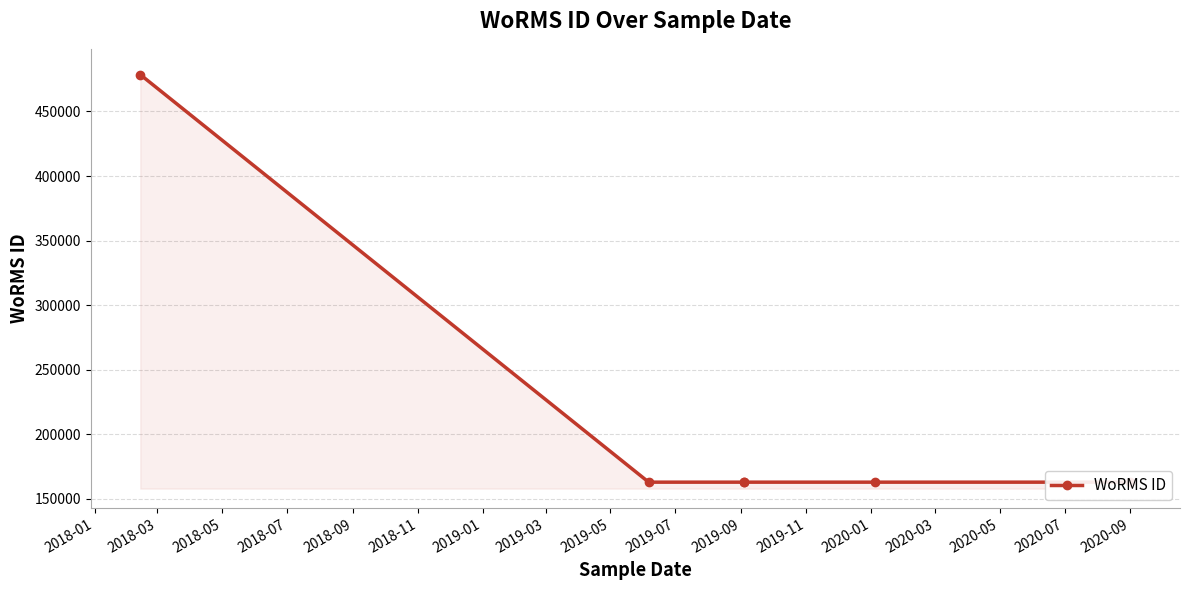

True or false: the data has more than 0 interior local peaks.

False